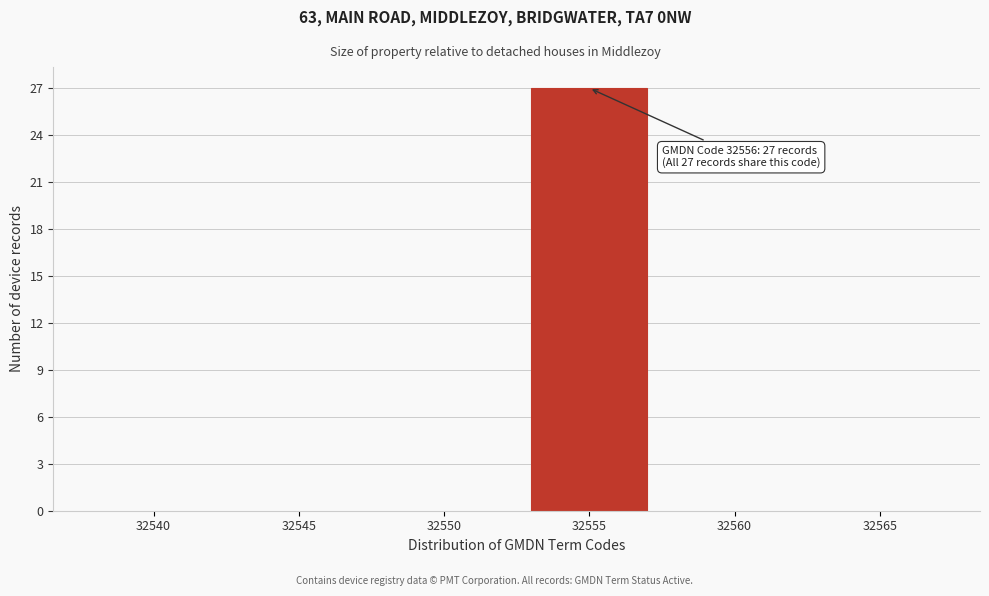

Reading right to left, extract all data points from this chart.

32565=0	32560=0	32555=27	32550=0	32545=0	32540=0